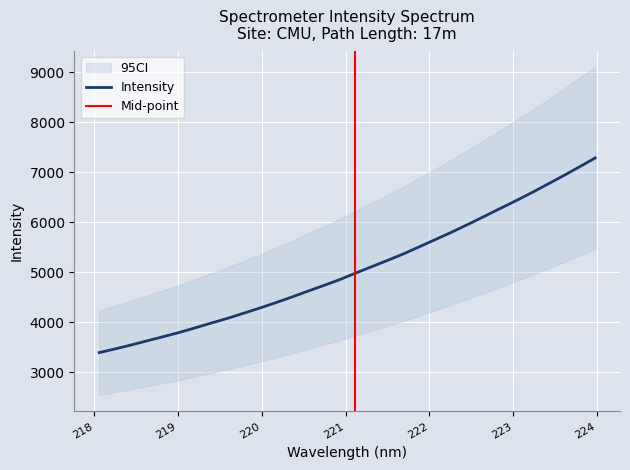

What is the difference between the values at 221.6902 and 220.7354?

634.0